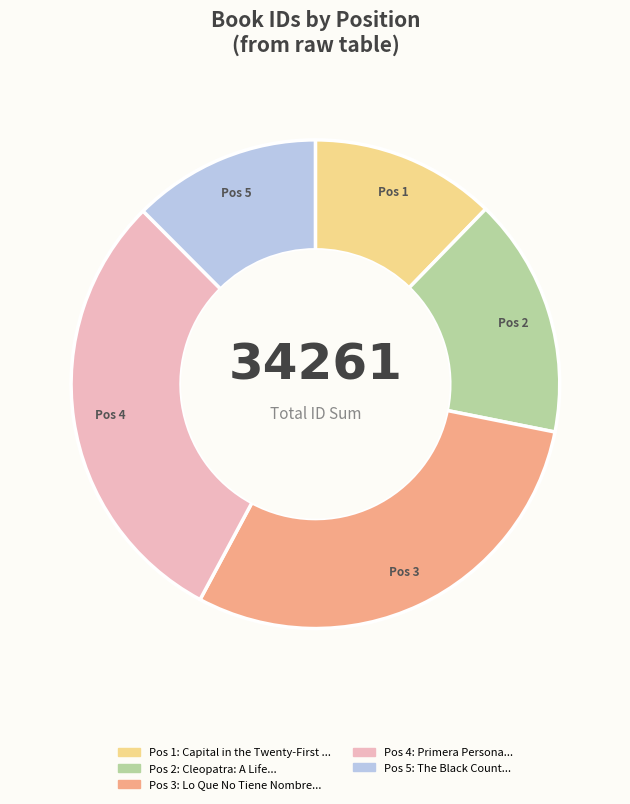

Is there any slice that represents more than half of the pie?

No